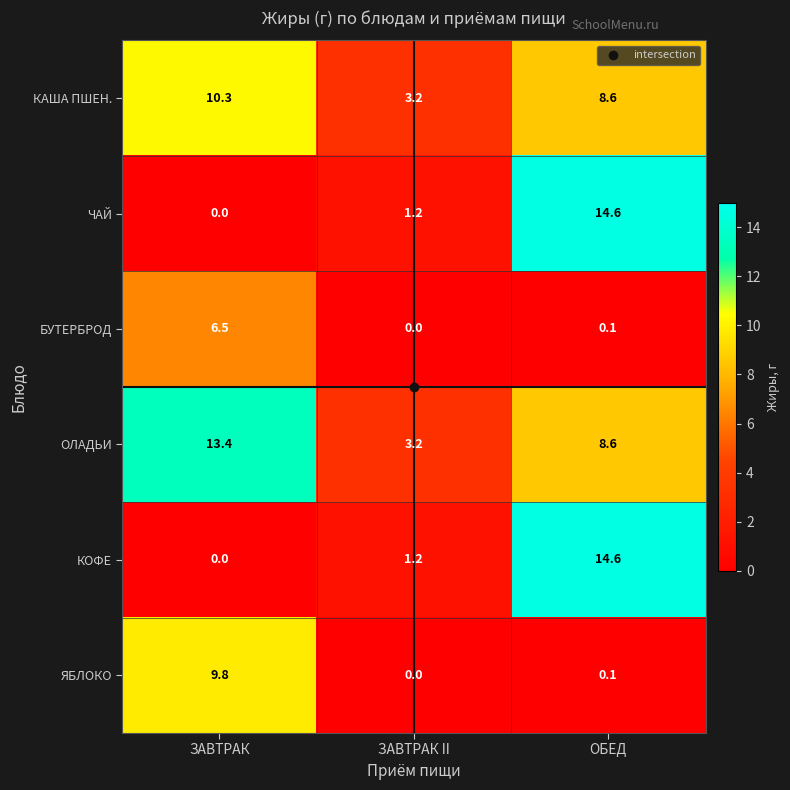

Which label corresponds to the largest value in the chart?

ОБЕД